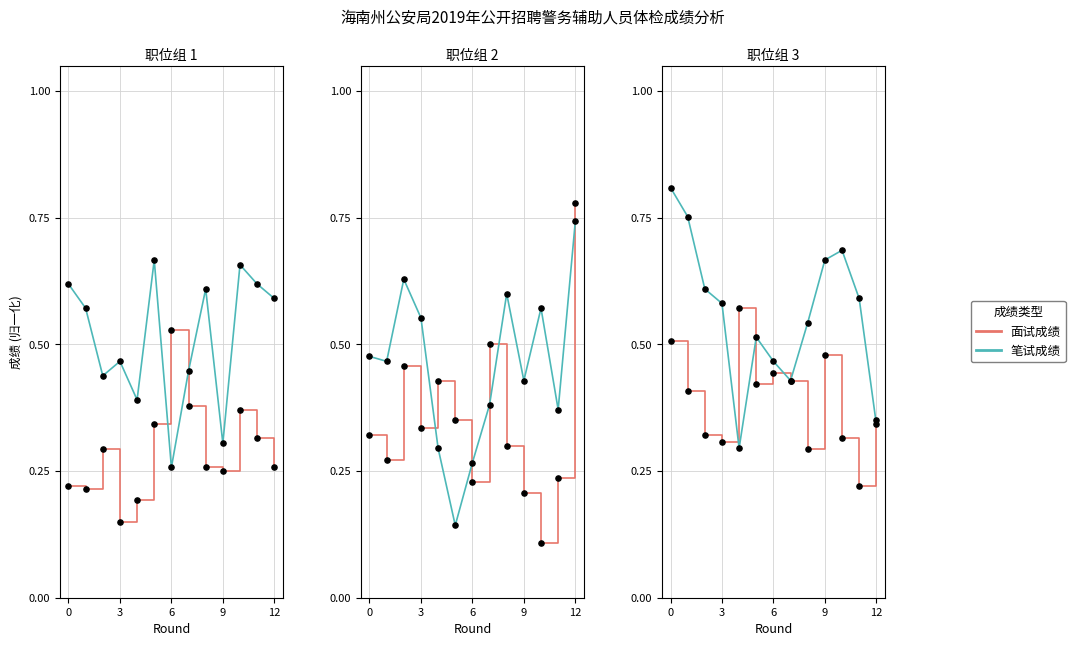

Is the value of 面试成绩 at 3 greater than the value of 笔试成绩 at 11?

No